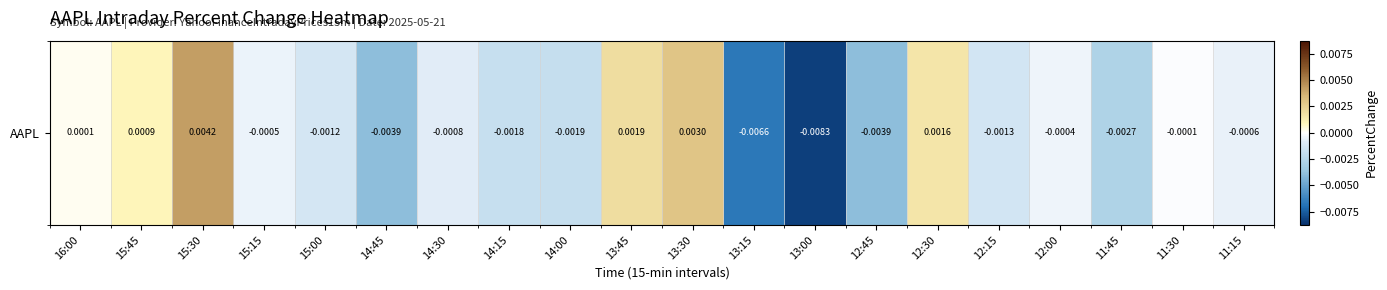

At which category does the chart reach its peak across all series?

15:30